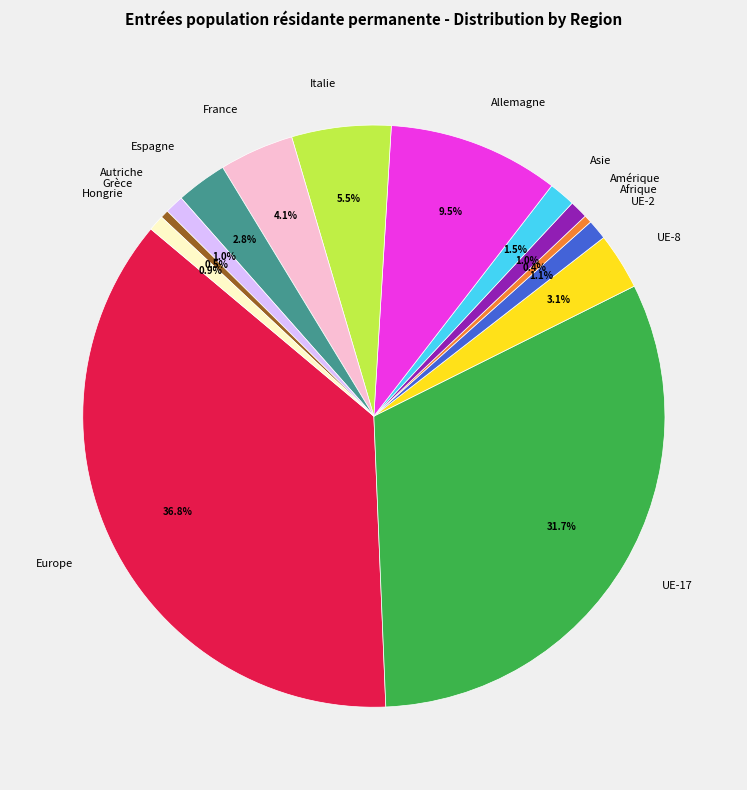

To the nearest percent, what portion does France represent?

4%